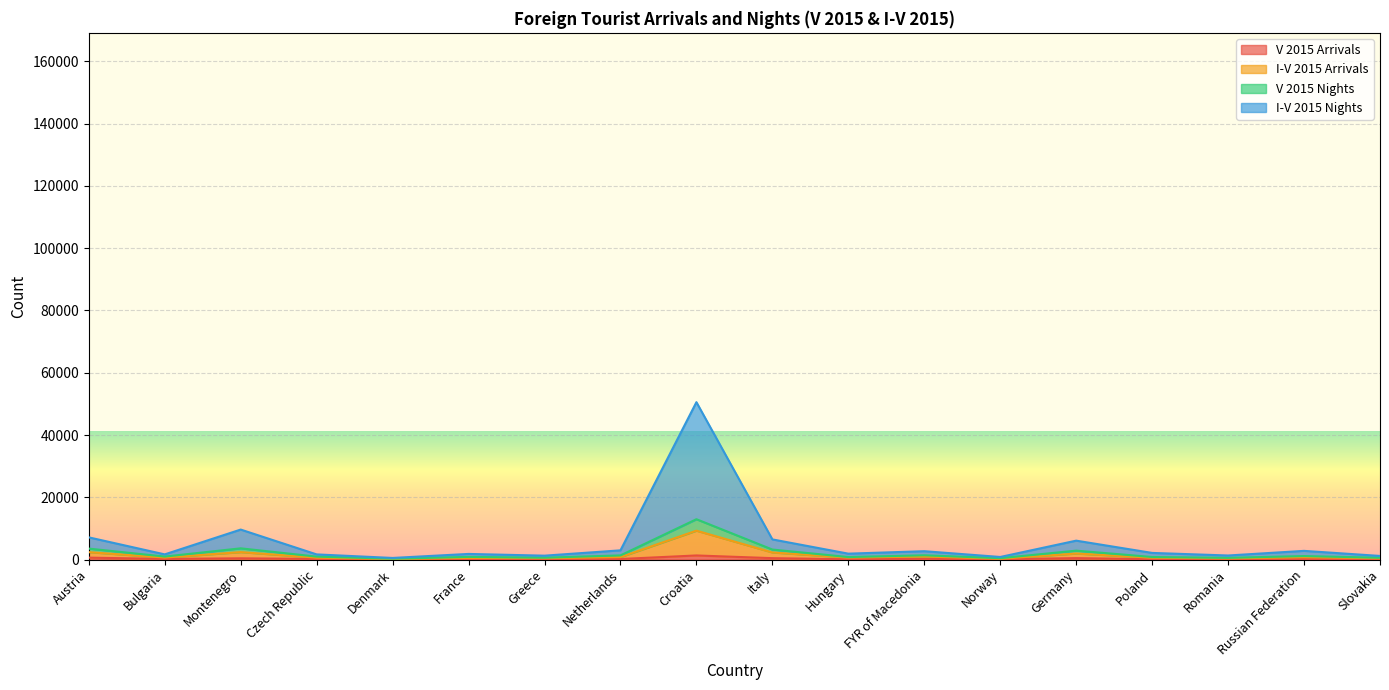

What is the sum of all I-V 2015 Arrivals values?

25660